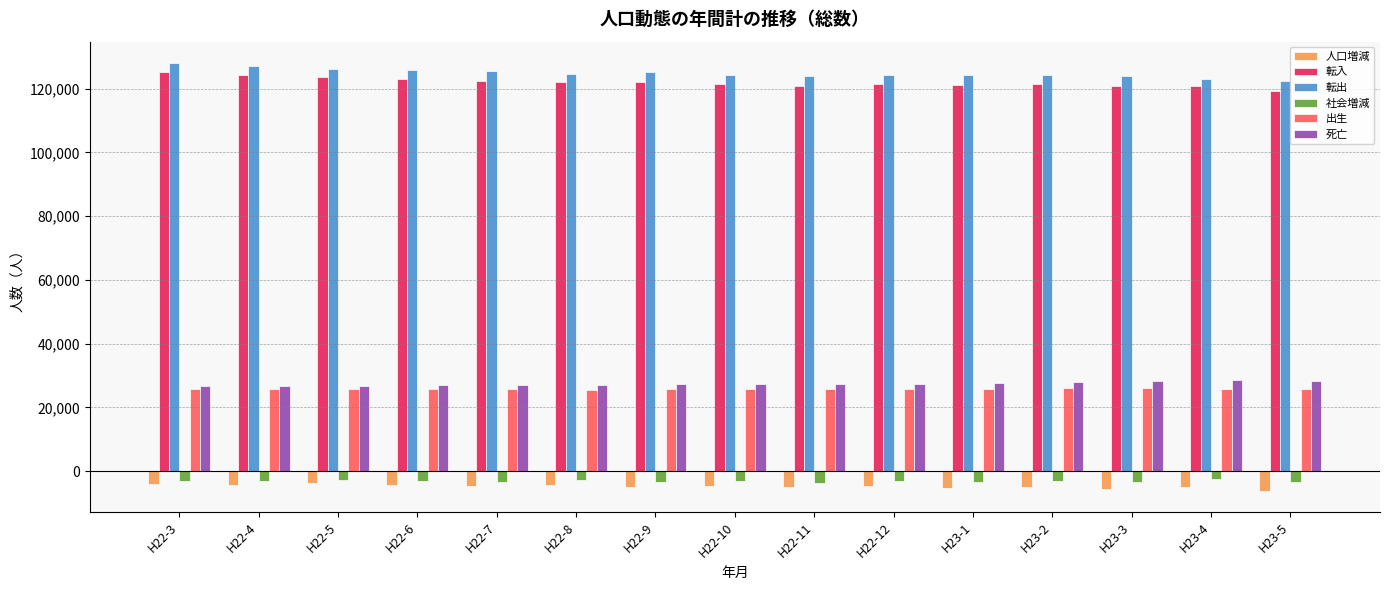

The value of 出生 at H22-3 is 44627. True or false?

False